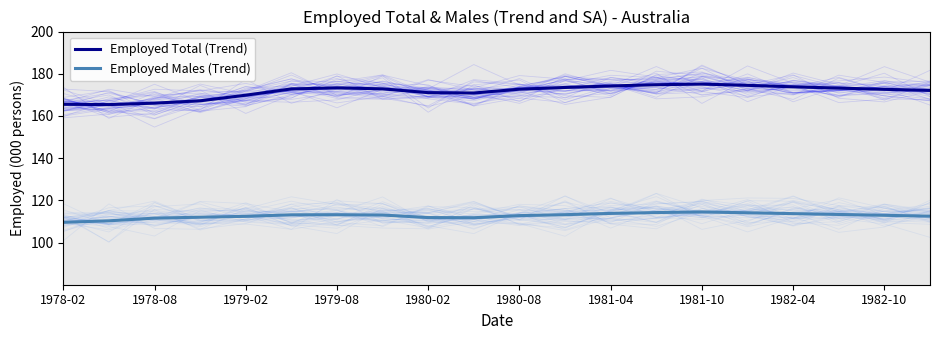

What is the maximum value for Employed Males (Trend)?

114.5